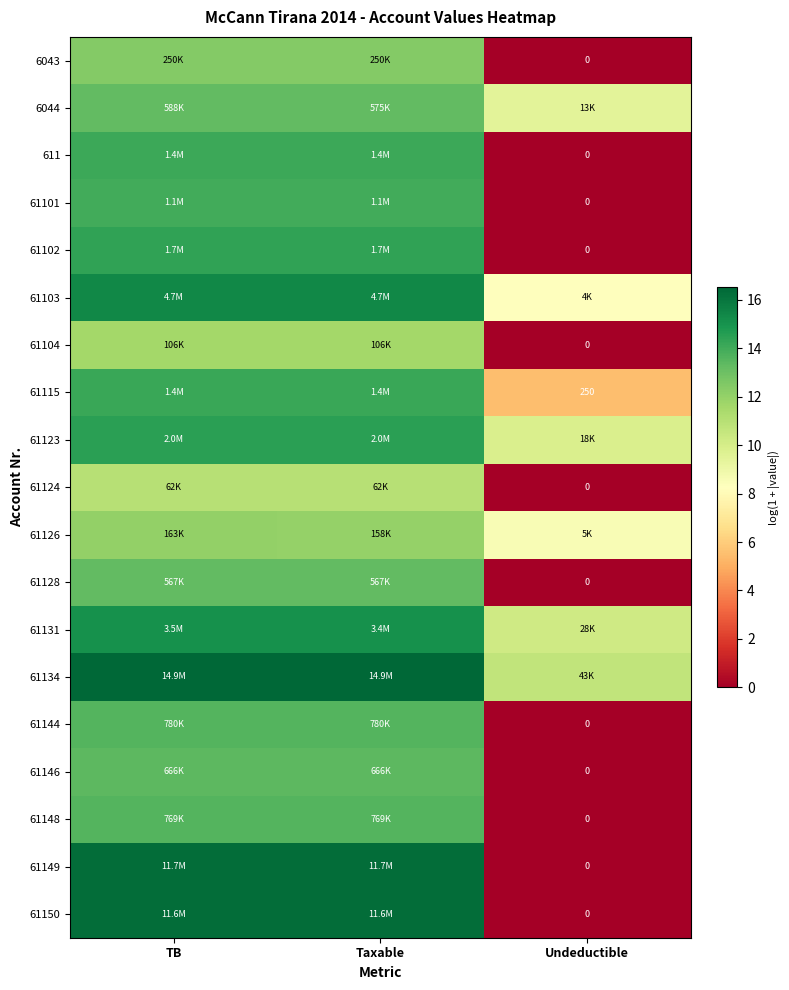

Which series has the largest total across all categories?

61134